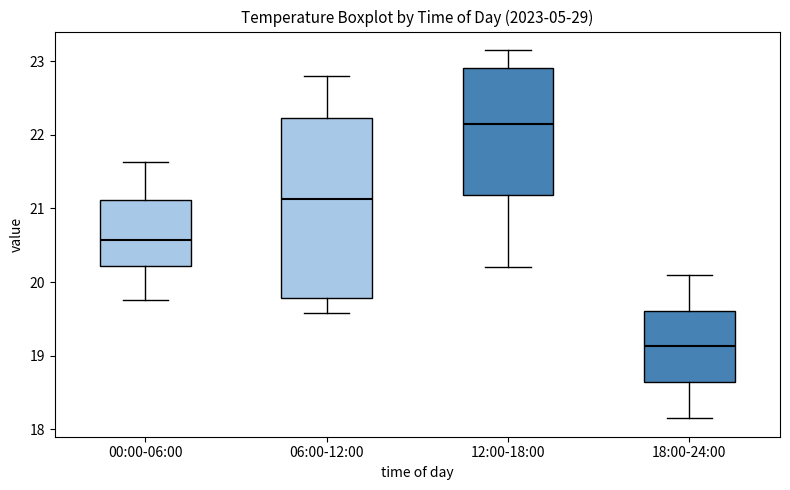

Which box has the highest median line?

12:00-18:00